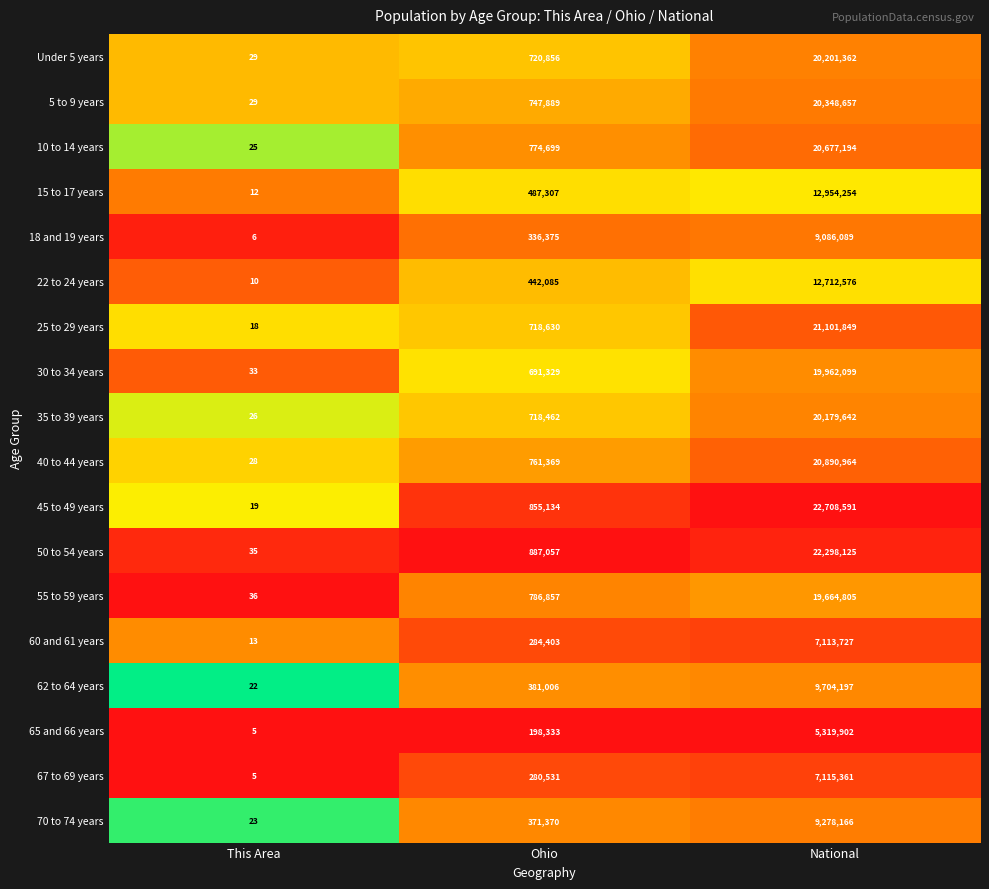

Where is Under 5 years nearest to the value 10100695?

Ohio